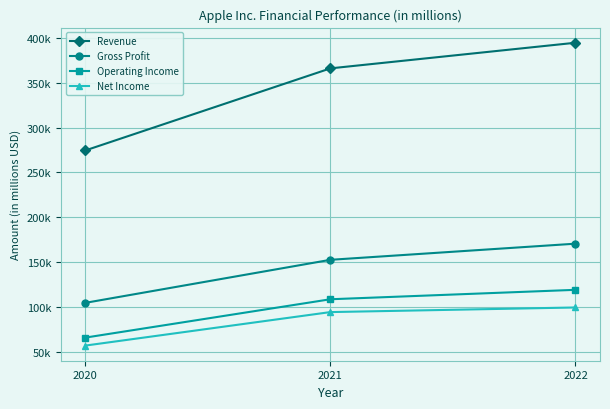

Between 2020 and 2022, which series saw the biggest shift?

Revenue